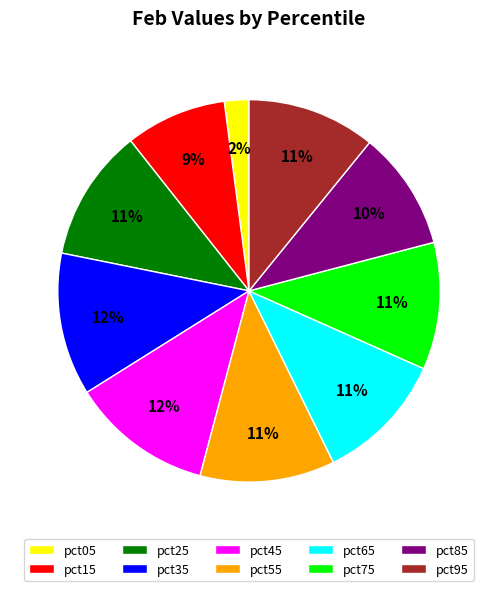

Combined, do pct55 and pct25 account for over 50%?

No